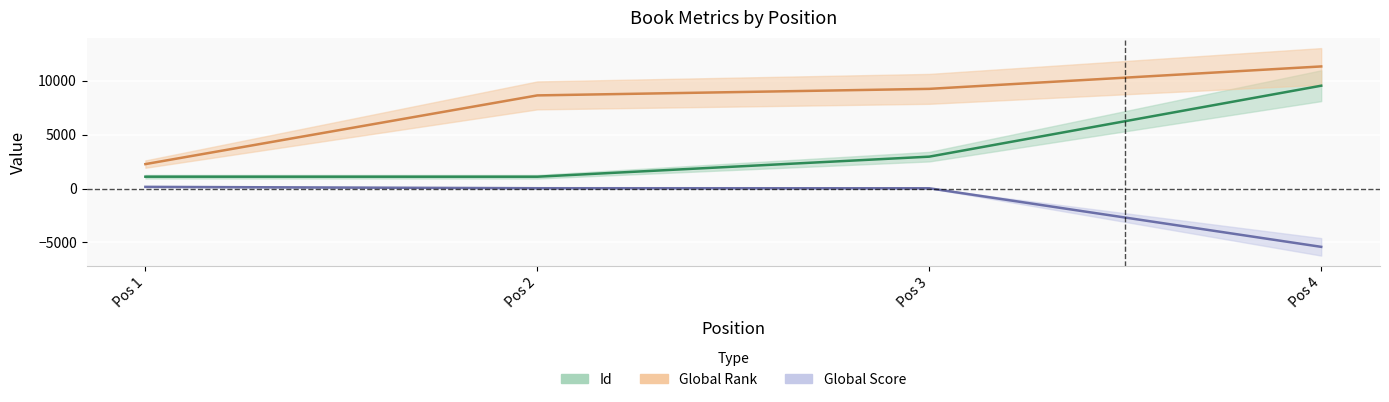

List the labels in order of Id value, largest first.

Pos 4, Pos 3, Pos 1, Pos 2